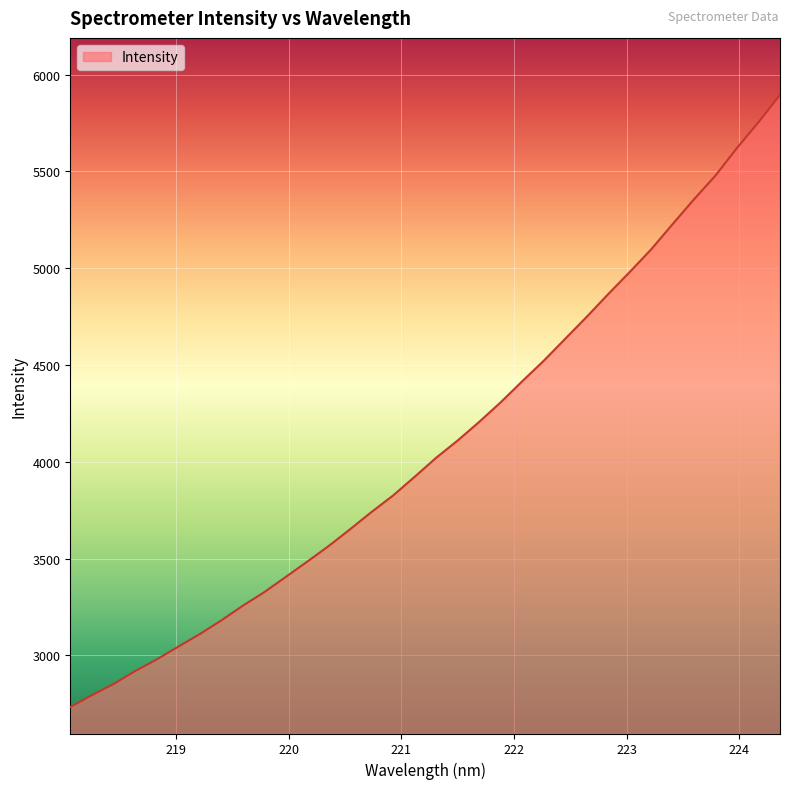

What is the maximum value shown in the chart?

5894.9